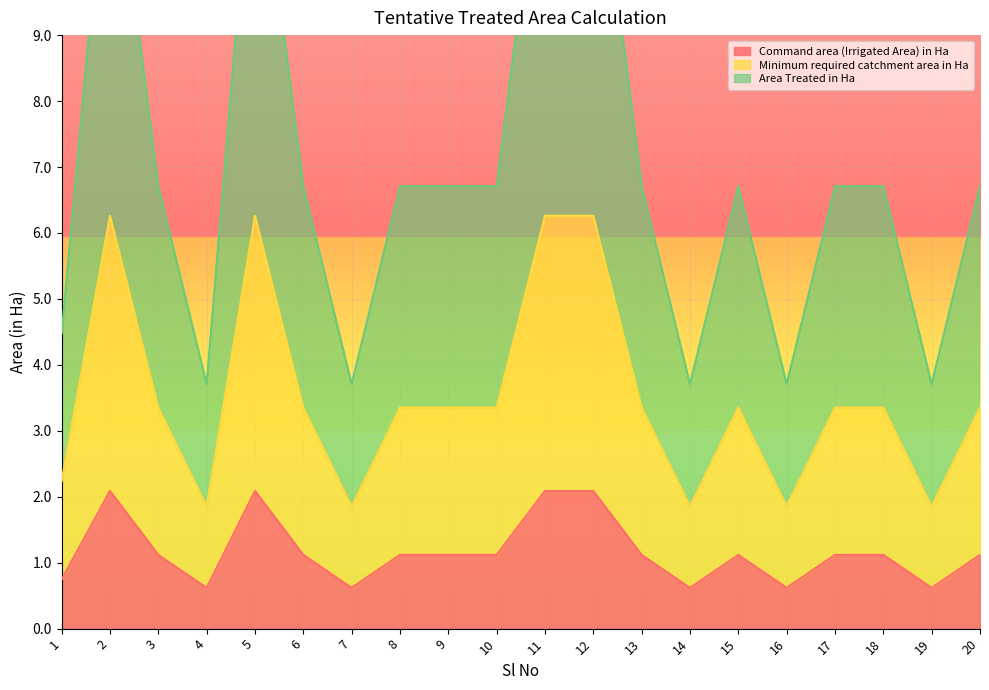

Which has a higher value, 9 or 13?

9